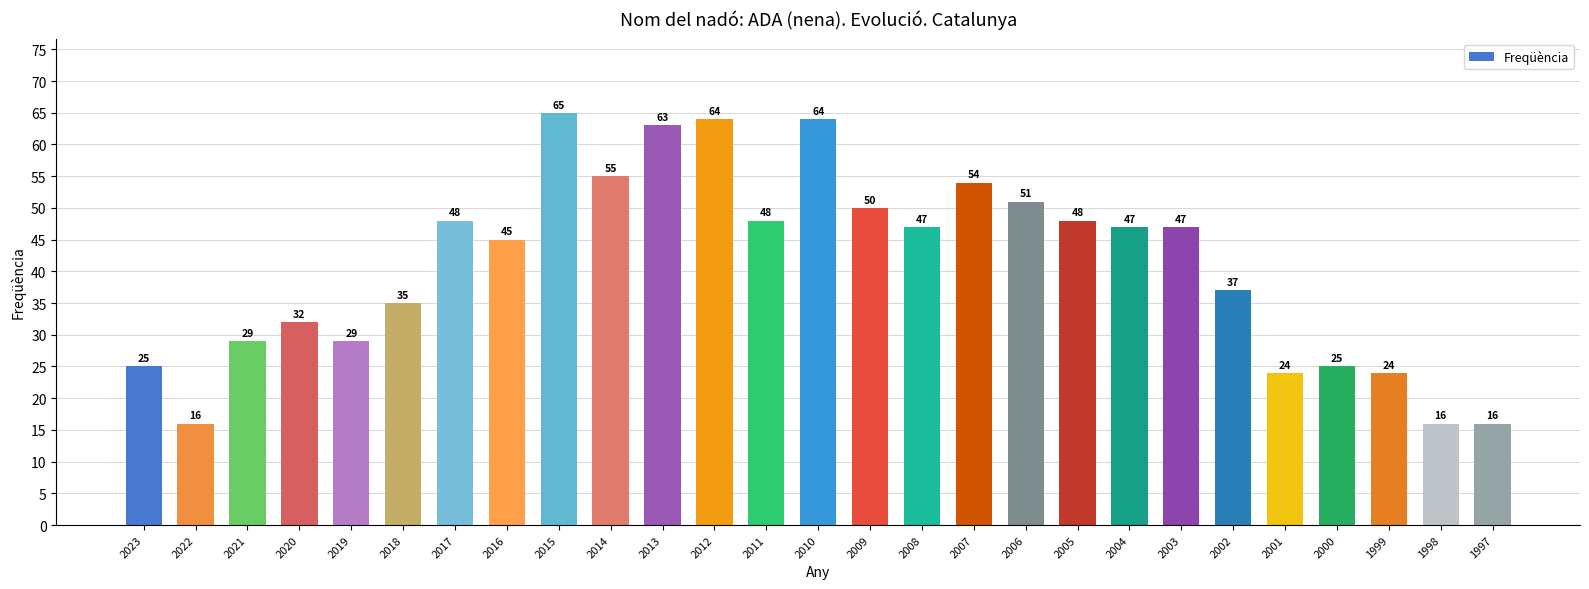

What is the maximum value shown in the chart?

65